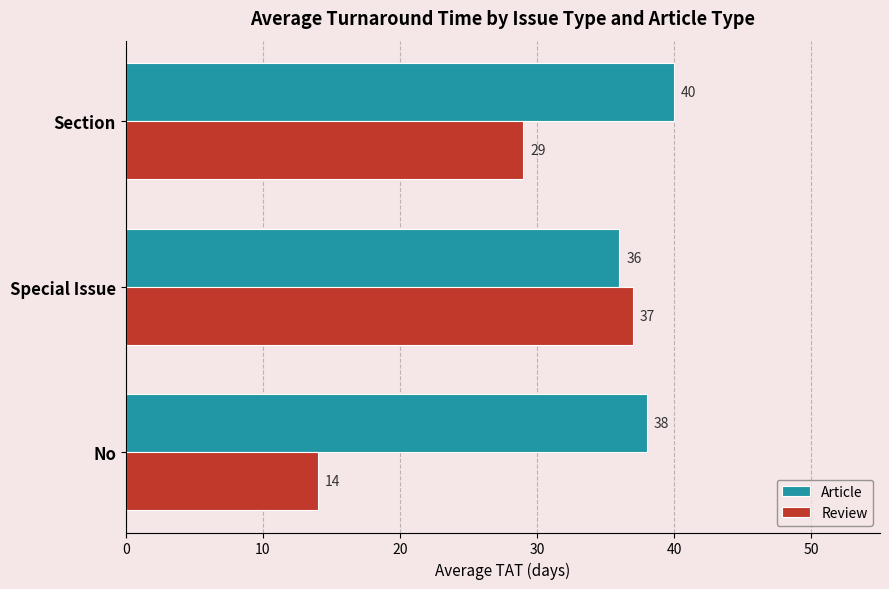

At which label is Review closest to 25?

Section